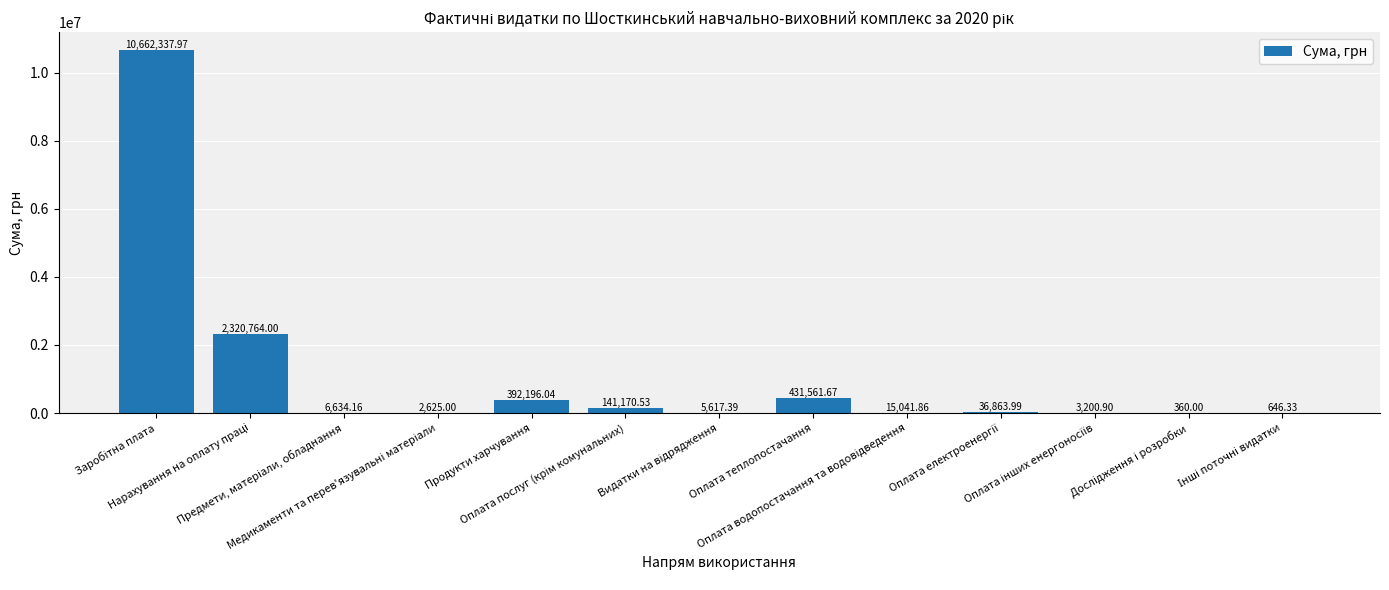

Are the bars horizontal?

No